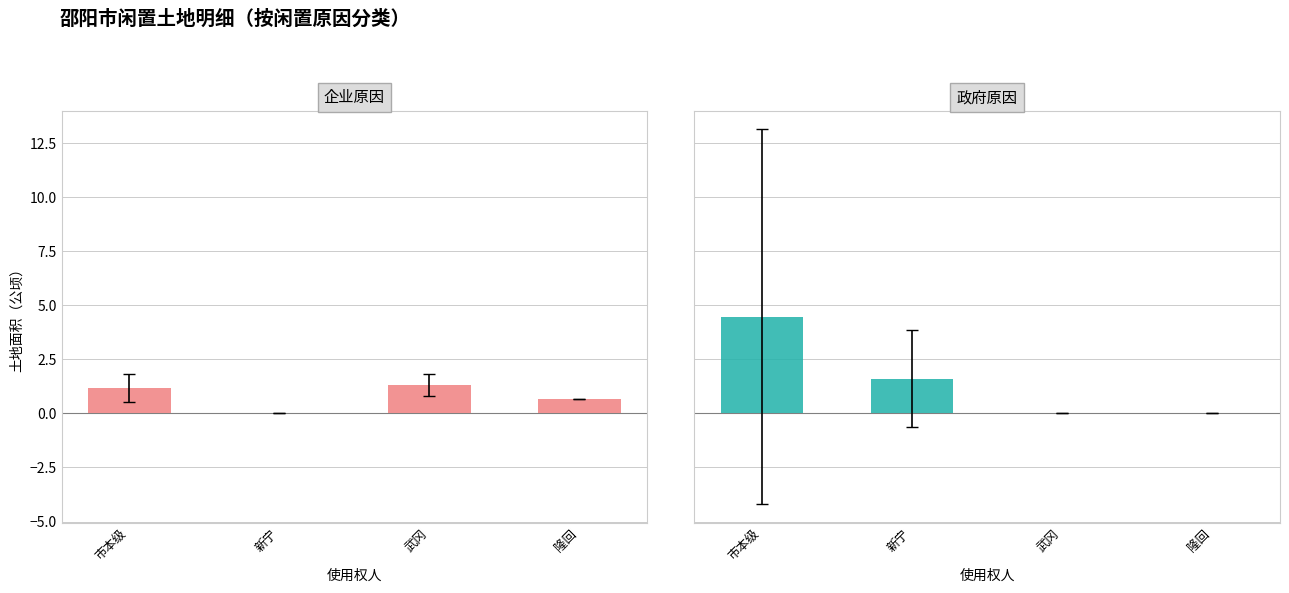

How many groups of bars are there?

4